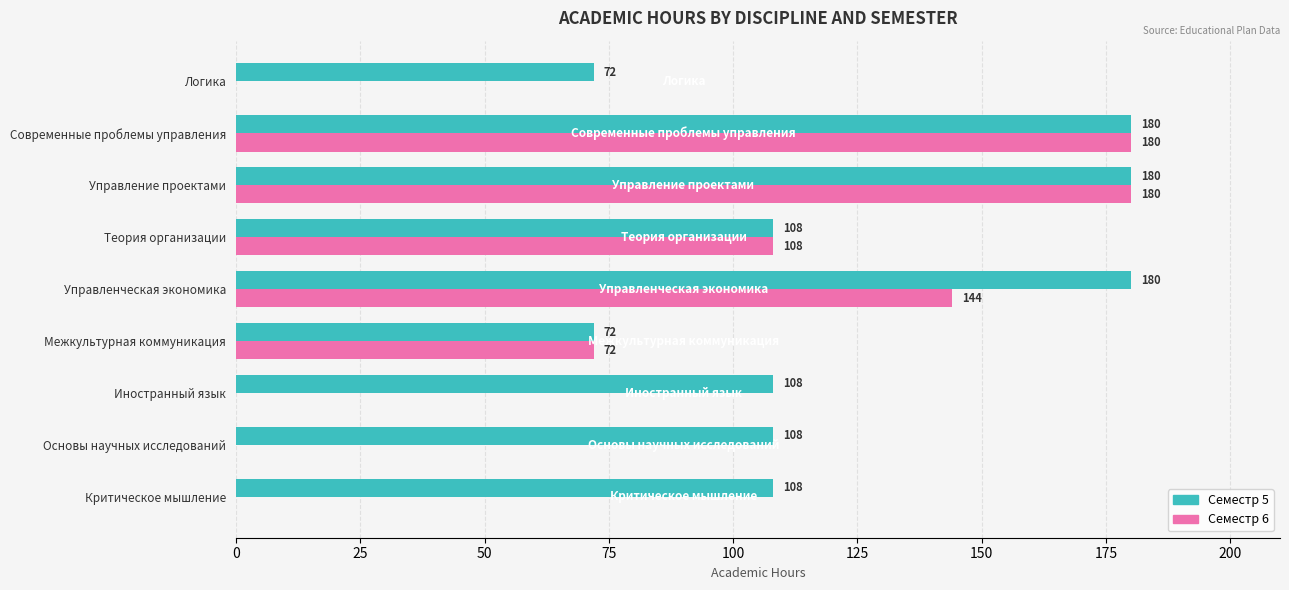

The Семестр 5 series shows 108 at Критическое мышление. True or false?

True